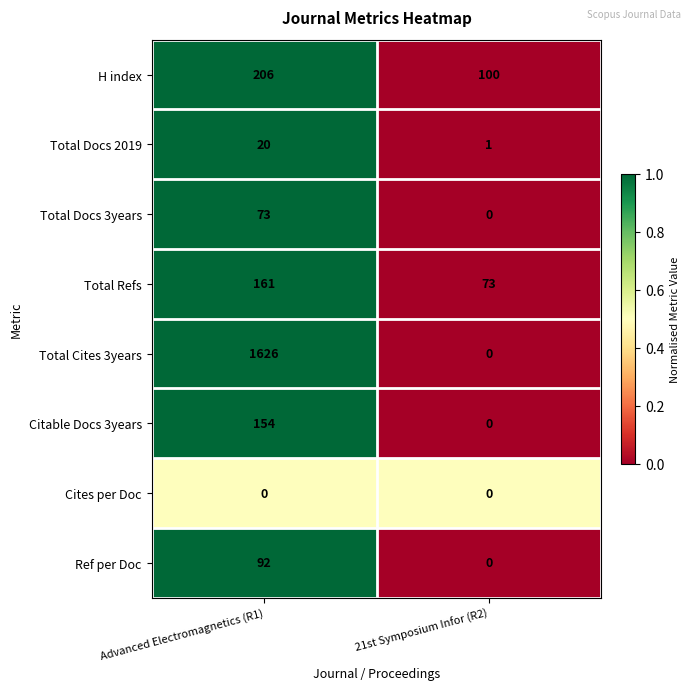

List the series in order of their peak value, highest first.

Total Cites 3years, H index, Total Refs, Citable Docs 3years, Ref per Doc, Total Docs 3years, Total Docs 2019, Cites per Doc